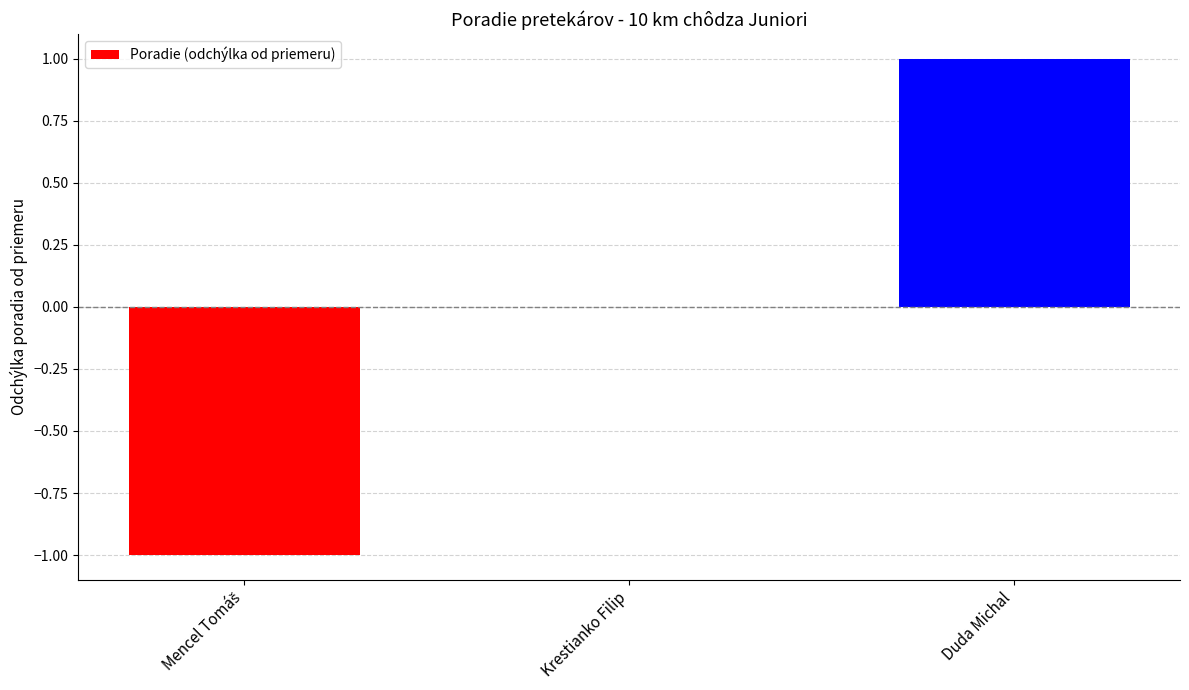

Which has a higher value, Duda Michal or Krestianko Filip?

Duda Michal